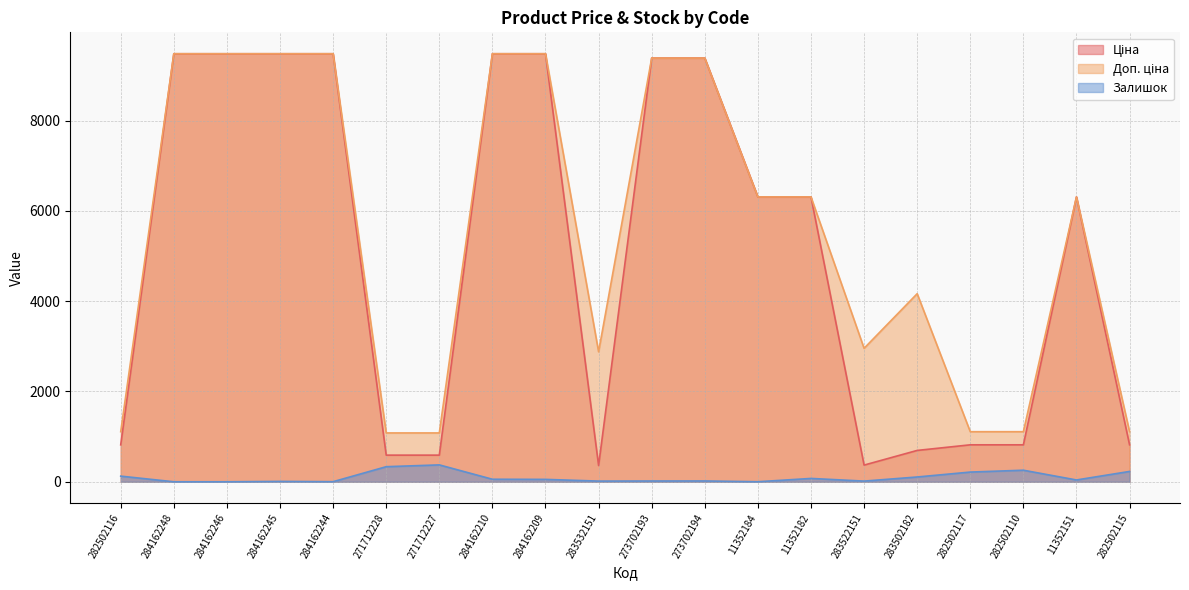

In Ціна, how many points are lower than both neighbors (excluding endpoints)?

2